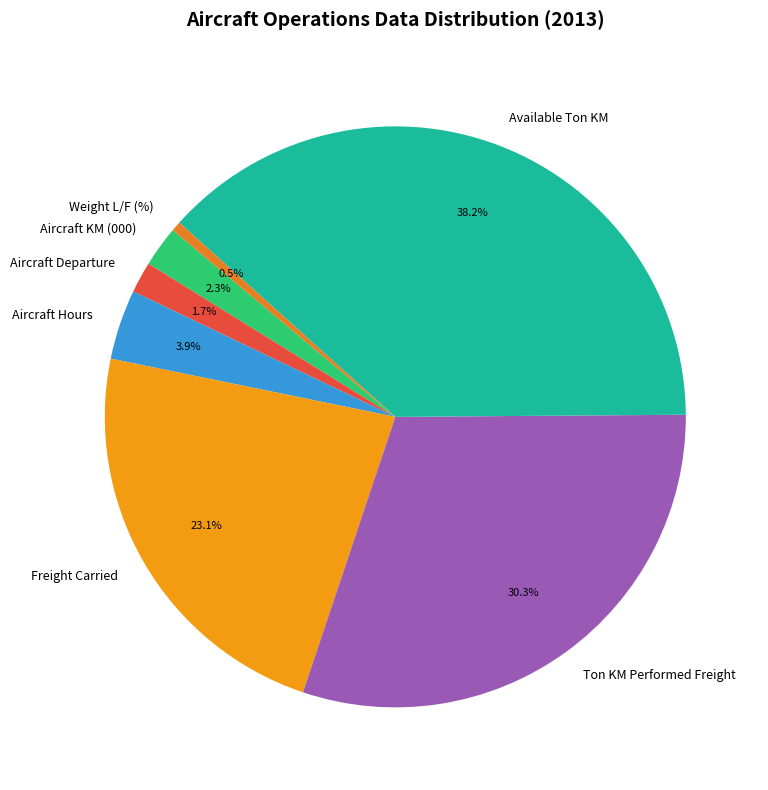

Which has a higher value, Available Ton KM or Weight L/F (%)?

Available Ton KM